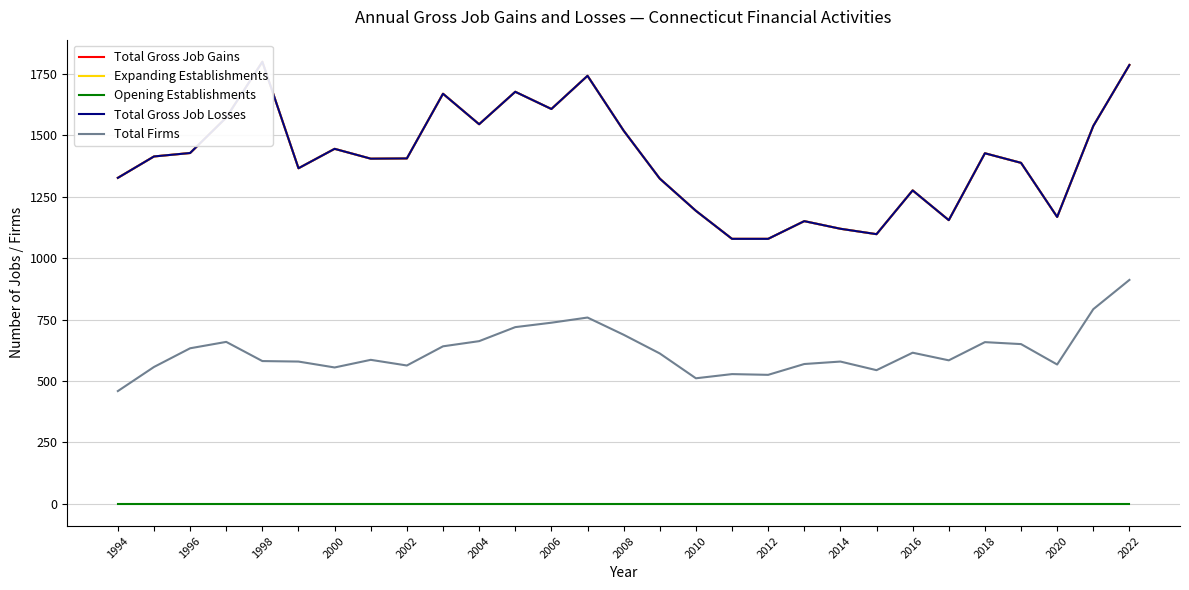

True or false: Total Firms and Opening Establishments cross at least once.

False